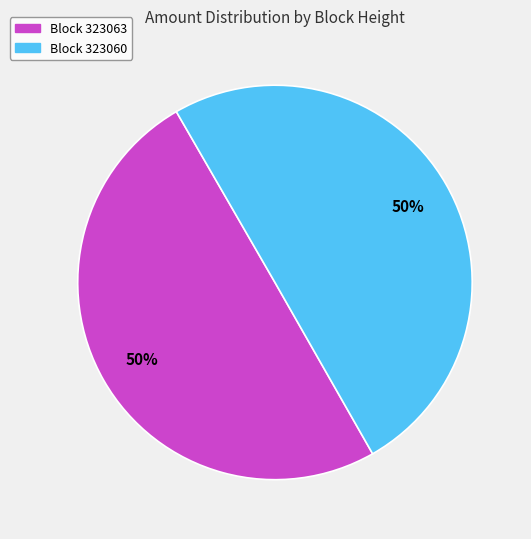

To the nearest percent, what is the average slice percentage?

50%